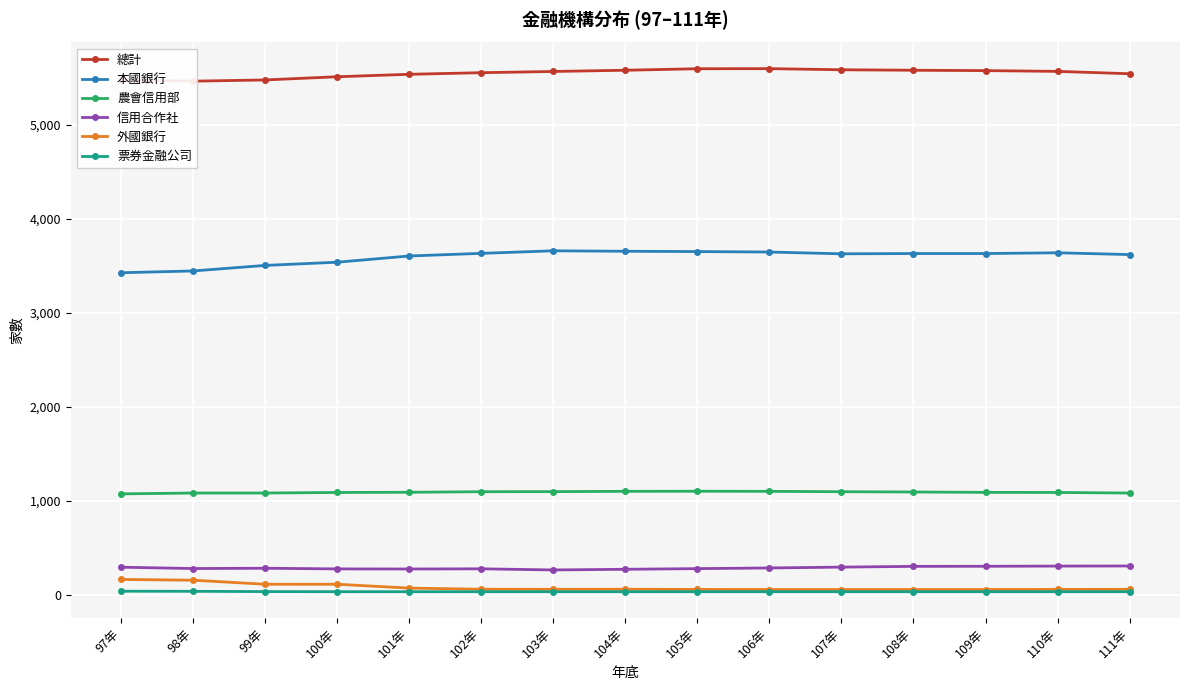

At which label does 外國銀行 first exceed 63?

97年